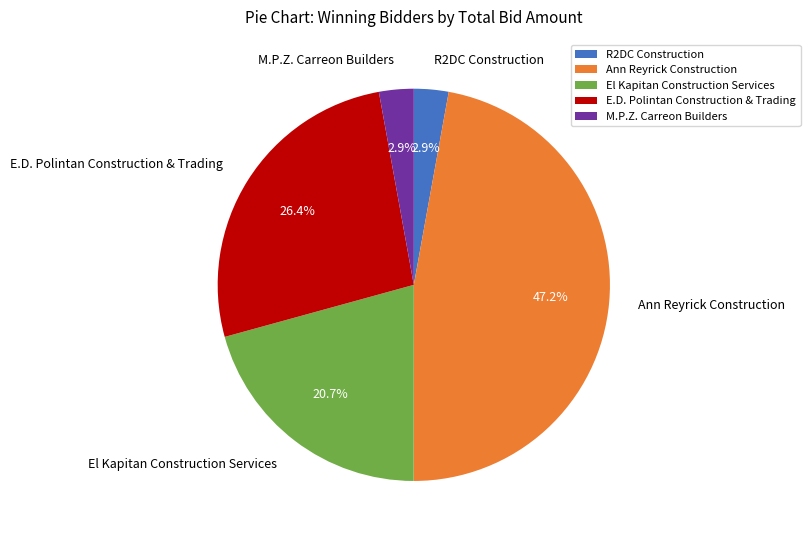

Count the number of slices in the pie.

5